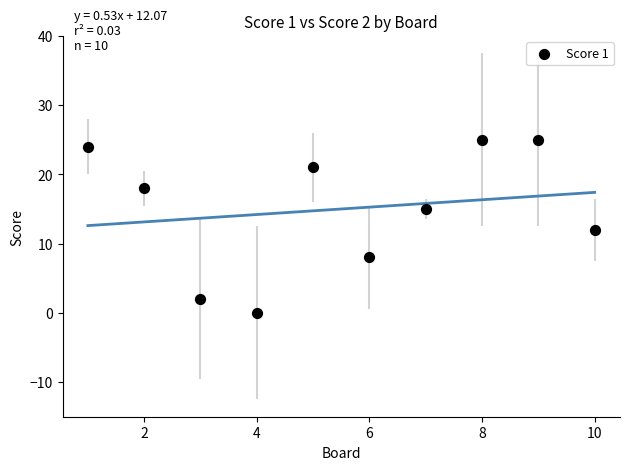

What is the average Y value?

15